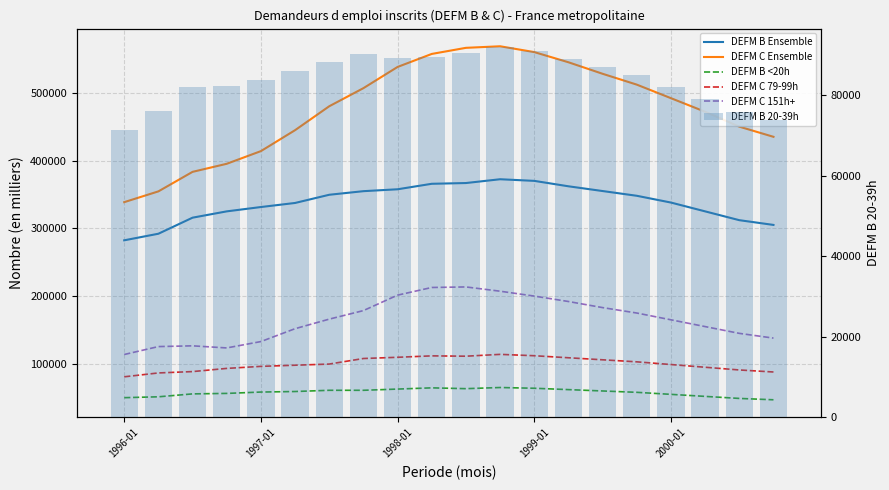

Where is DEFM C 151h+ nearest to the value 163650?

2000-01